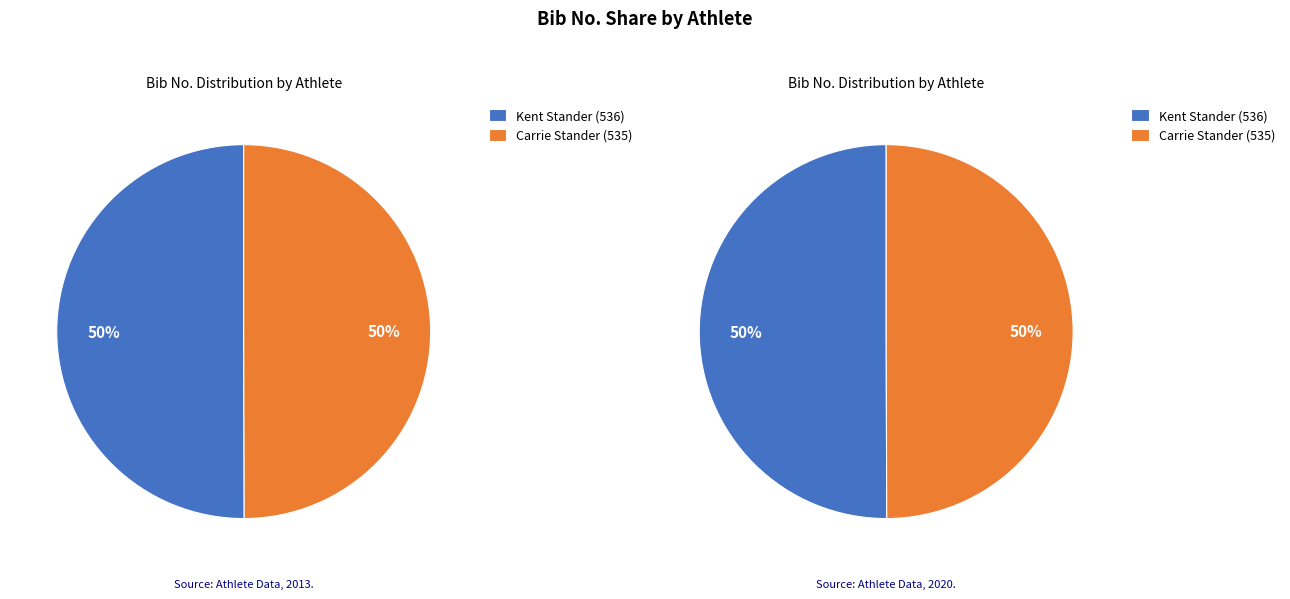

What is the ratio of the value at Kent Stander (536) to the value at Carrie Stander (535)?

1.0